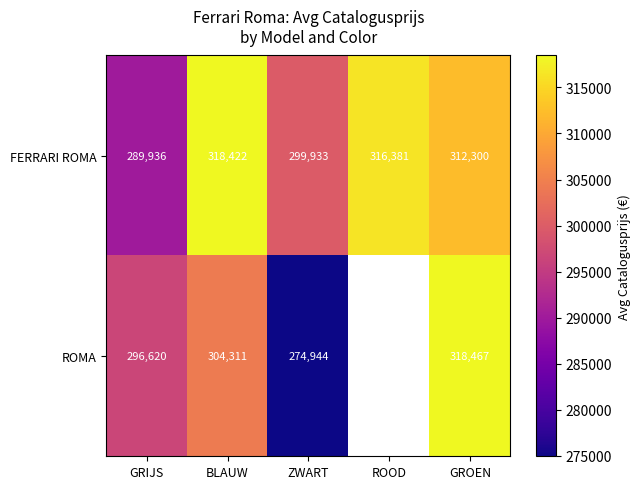

At how many categories does at least one series exceed 303127?

3